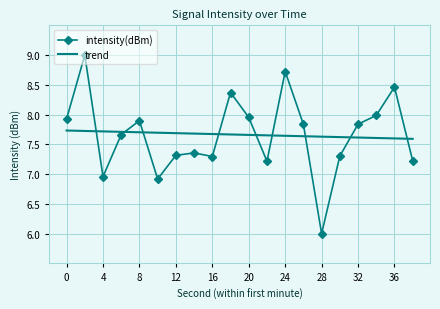

After their last crossing, which series has the higher values: trend or intensity(dBm)?

trend